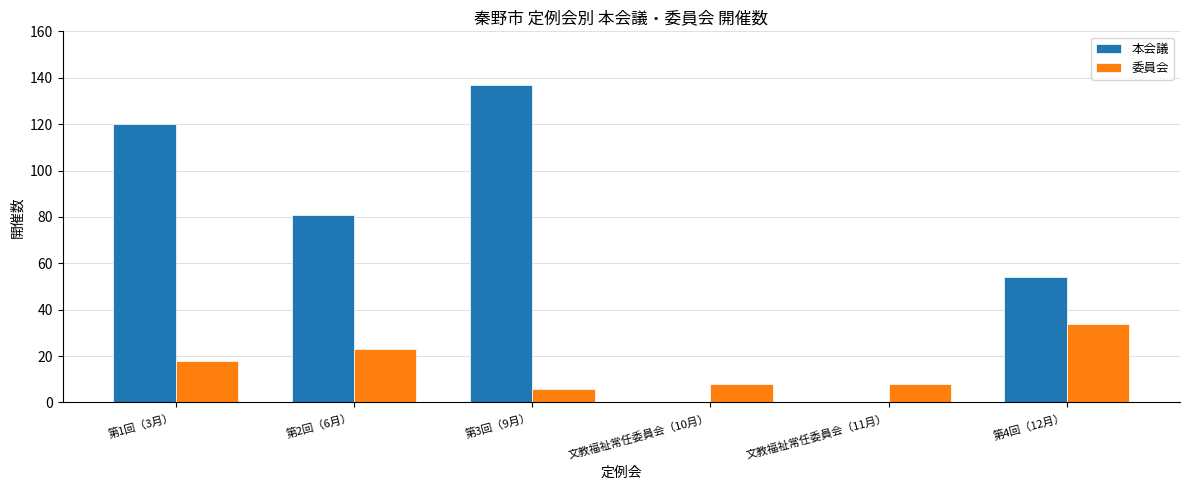

What value does the 委員会 series have at 文教福祉常任委員会（10月）?

8